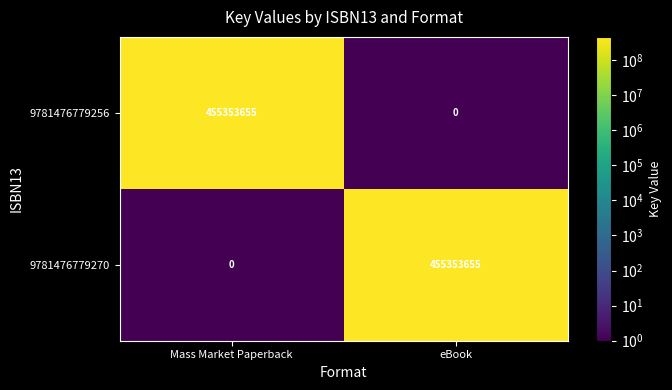

What is the maximum value shown in the chart?

455353655